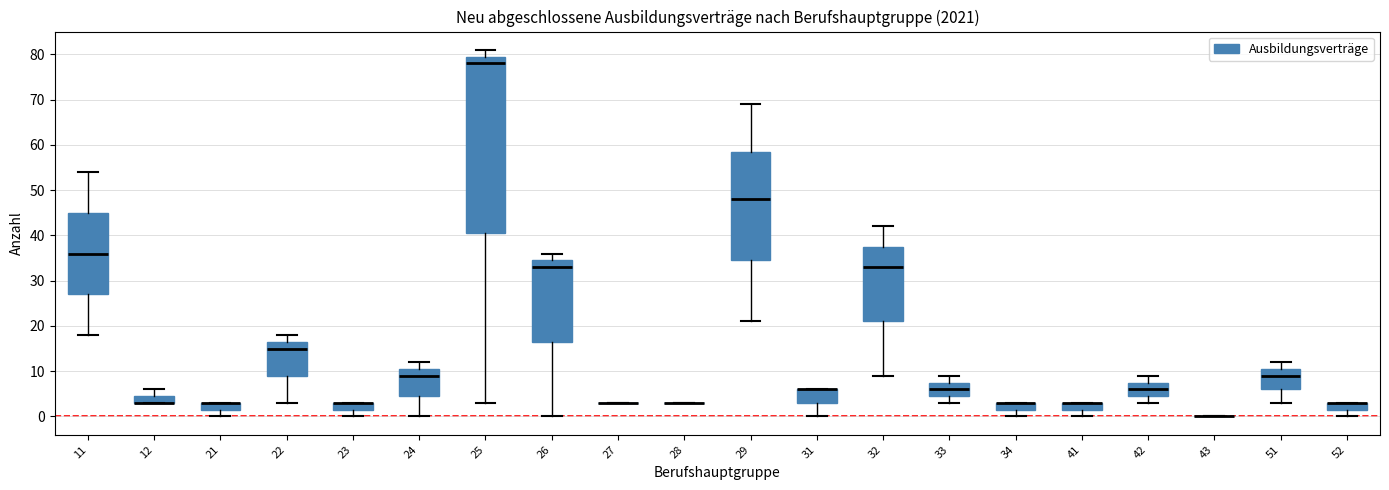

Comparing the boxes themselves (not the whiskers), which one is the tallest?

25